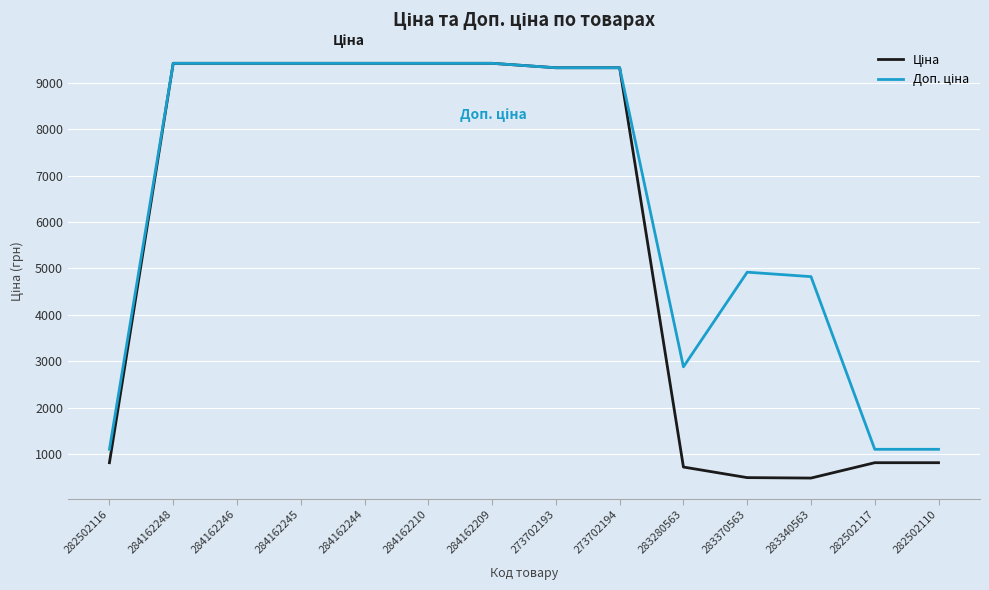

What is the minimum value shown in the chart?

482.1